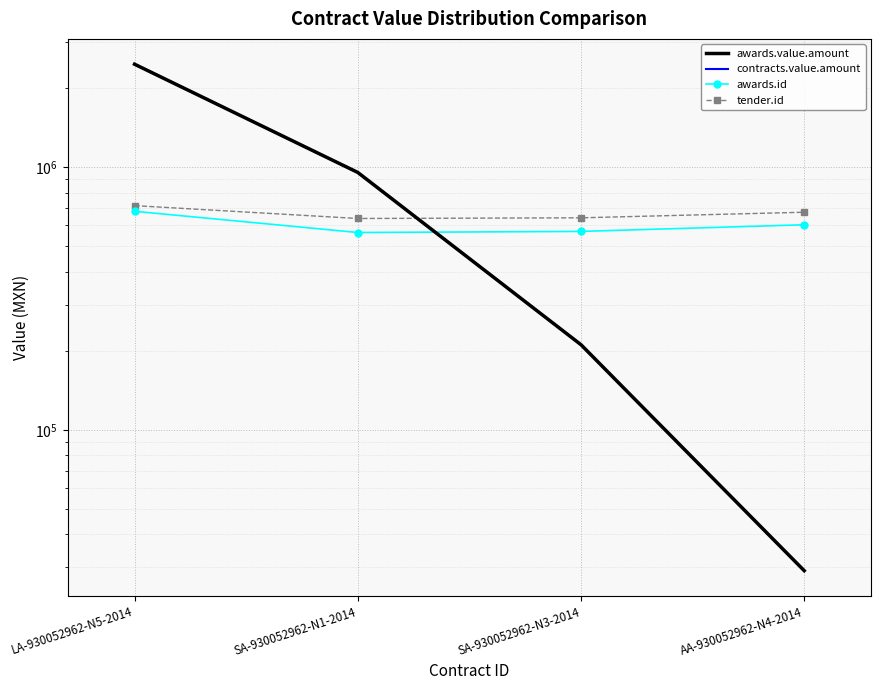

At which category is the sum across all series the highest?

LA-930052962-N5-2014